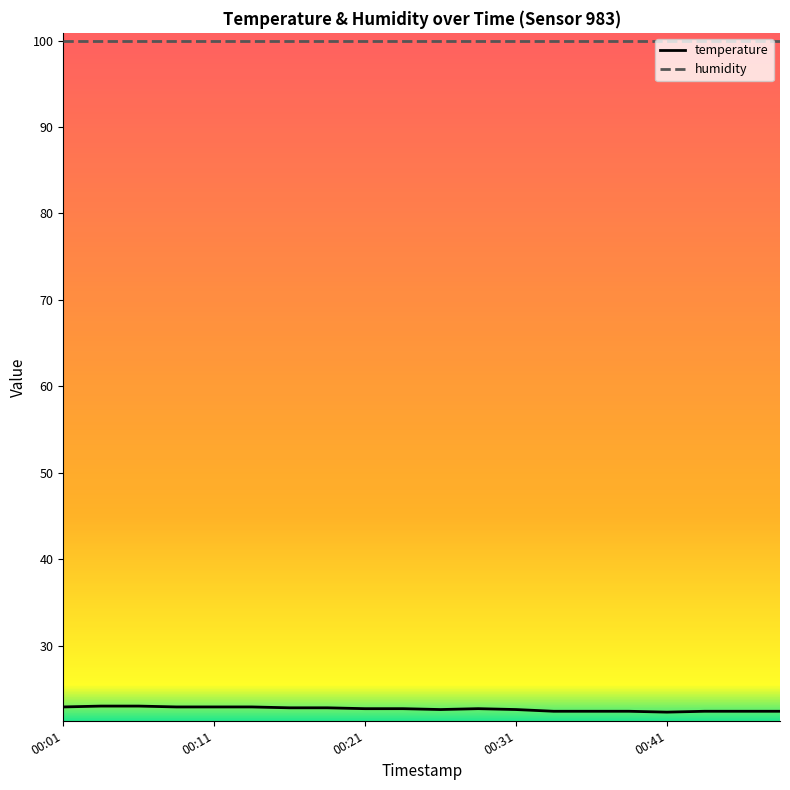

How many lines are shown in the chart?

2